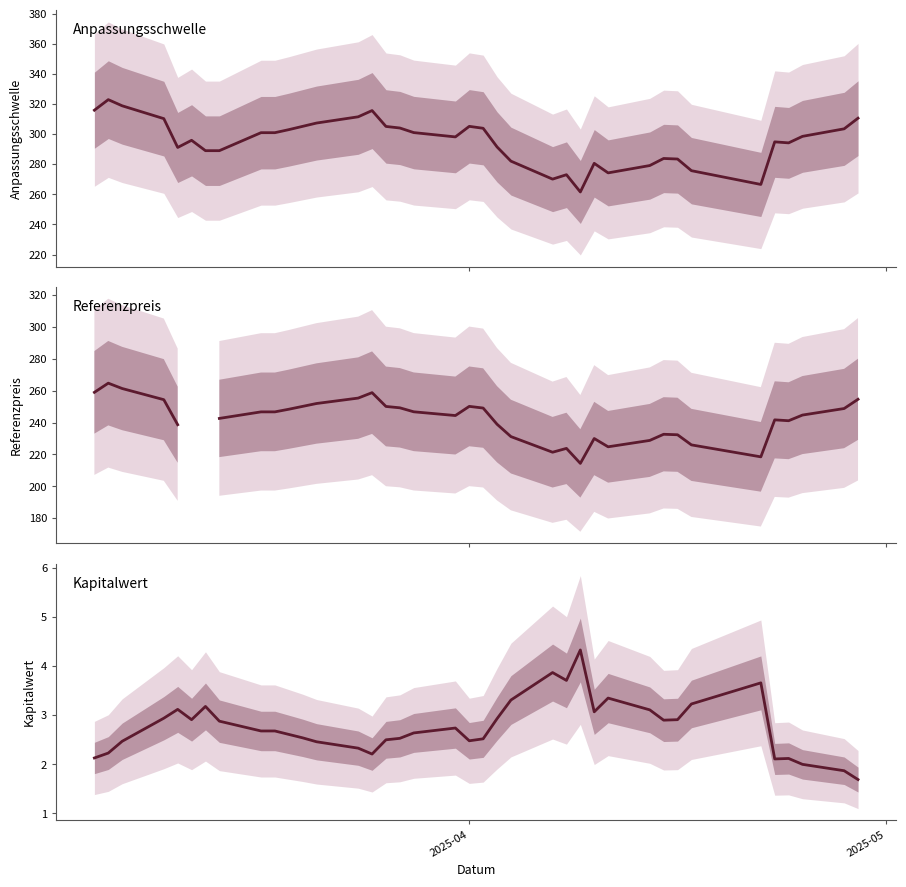

True or false: Referenzpreis has a value of 134.1 at 27.

False